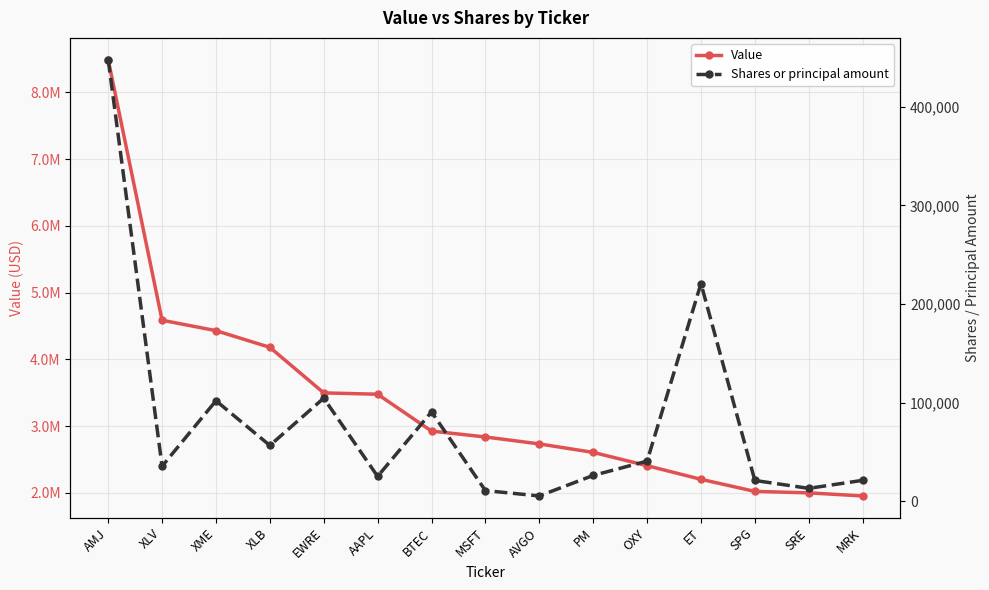

What is the value of the Value point at the 15th from the left?

1955000